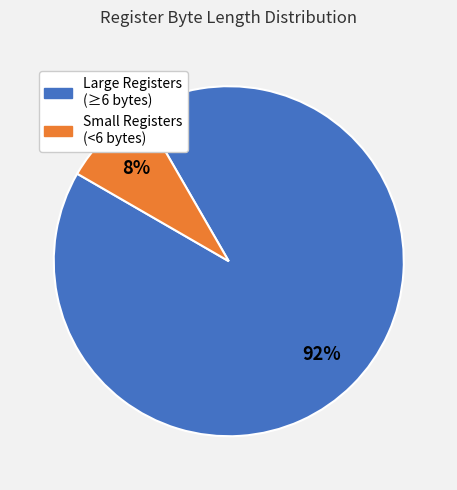

To the nearest percent, what is the average slice percentage?

50%